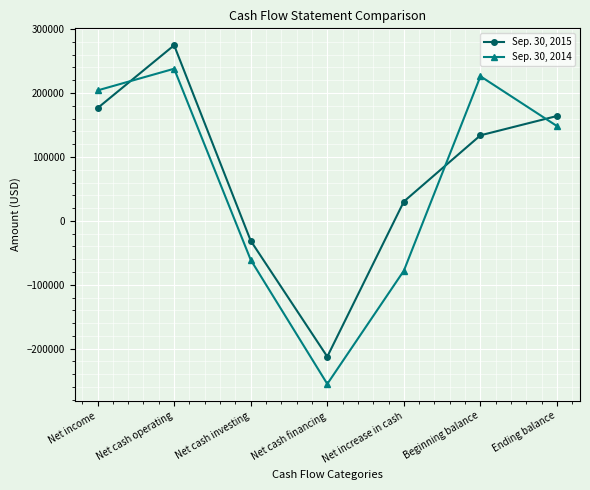

How many lines are shown in the chart?

2